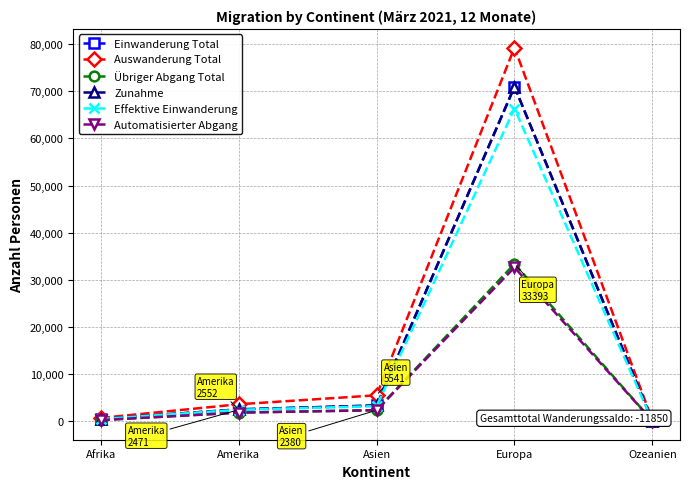

What is the maximum value shown in the chart?

79226